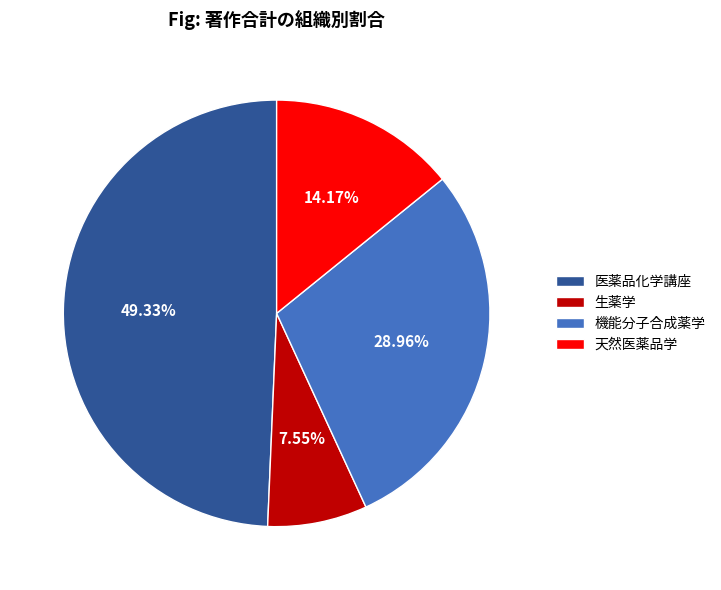

To the nearest percent, what is the difference between the largest and smallest slice percentages?

42%